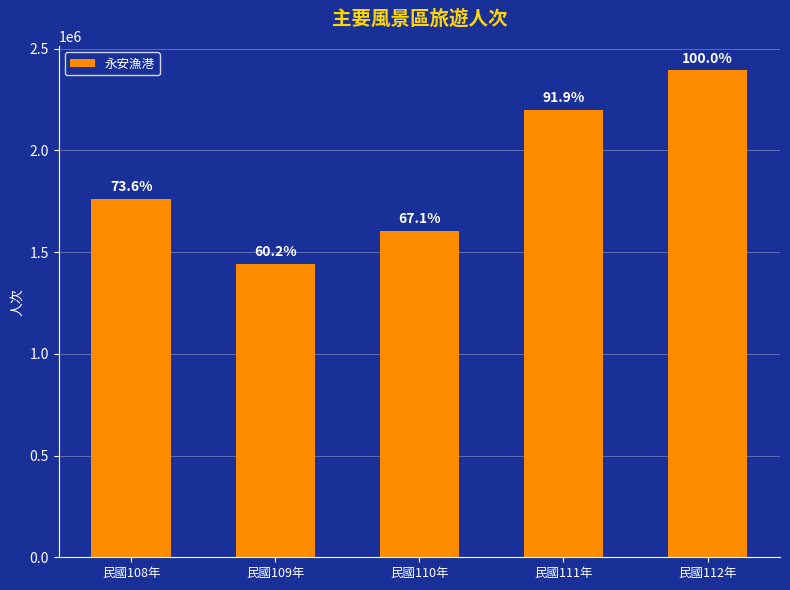

How many bars are there in total?

5